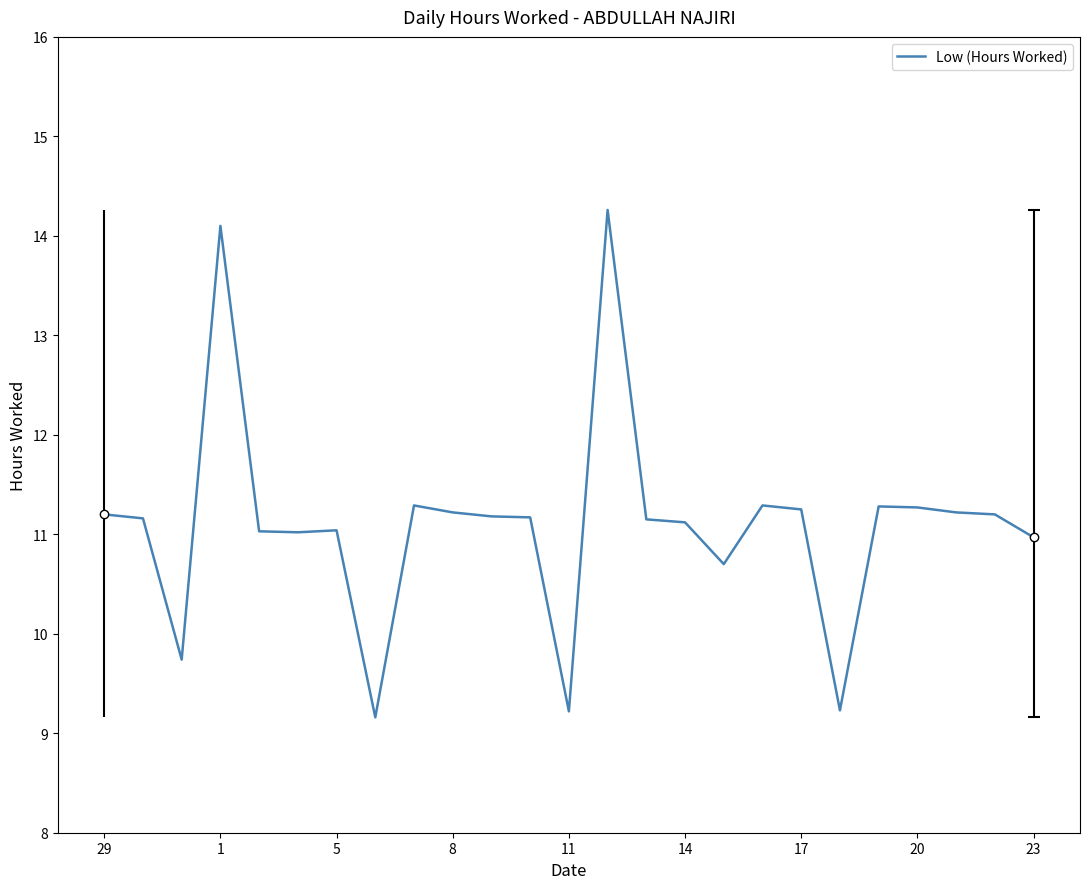

How many series are shown in this chart?

1